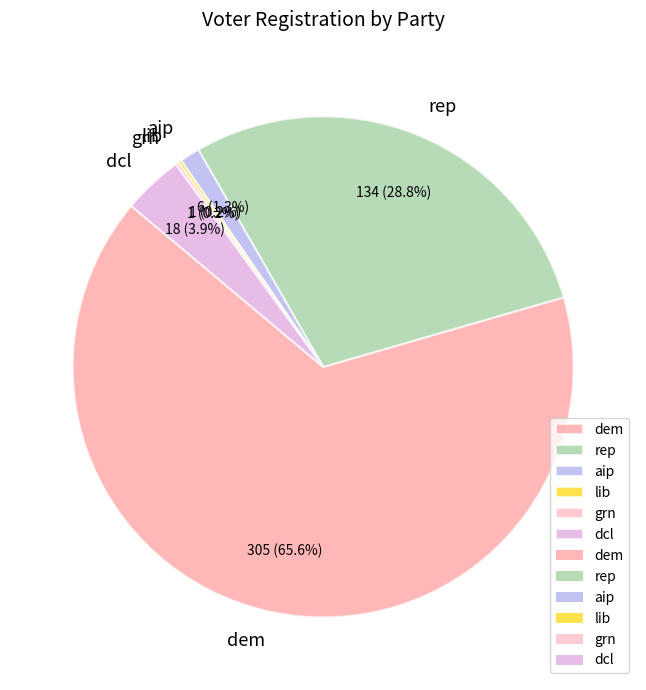

Does dem represent more than half of the total?

Yes